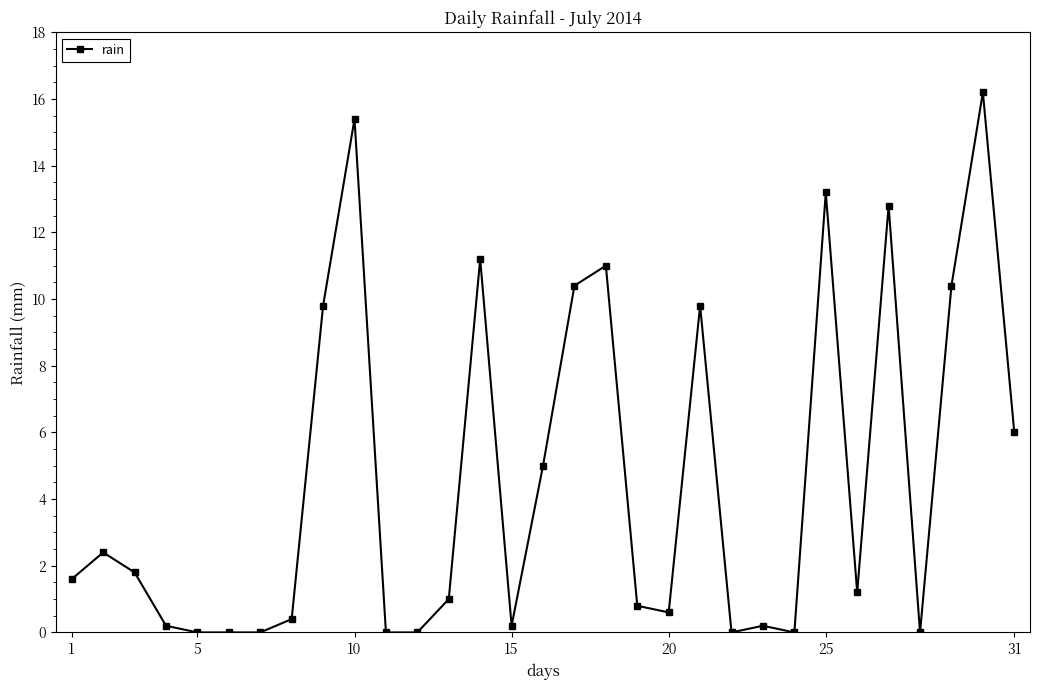

What is the difference between the second highest and minimum values?

15.4